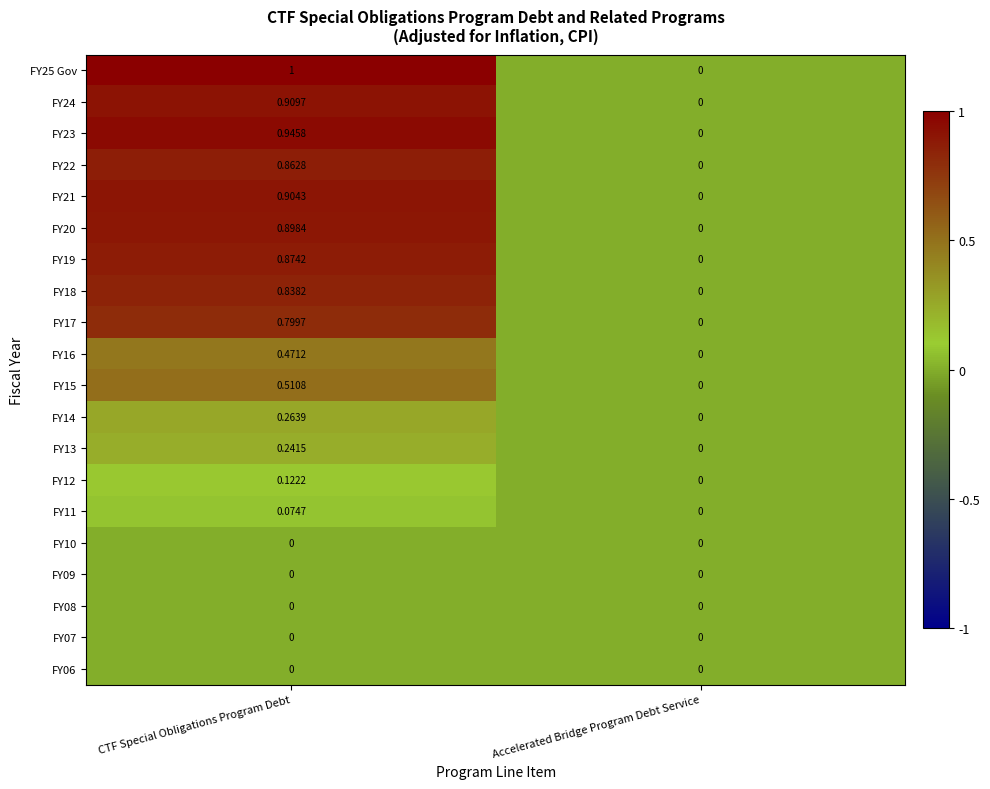

At which category is the sum across all series the highest?

CTF Special Obligations Program Debt